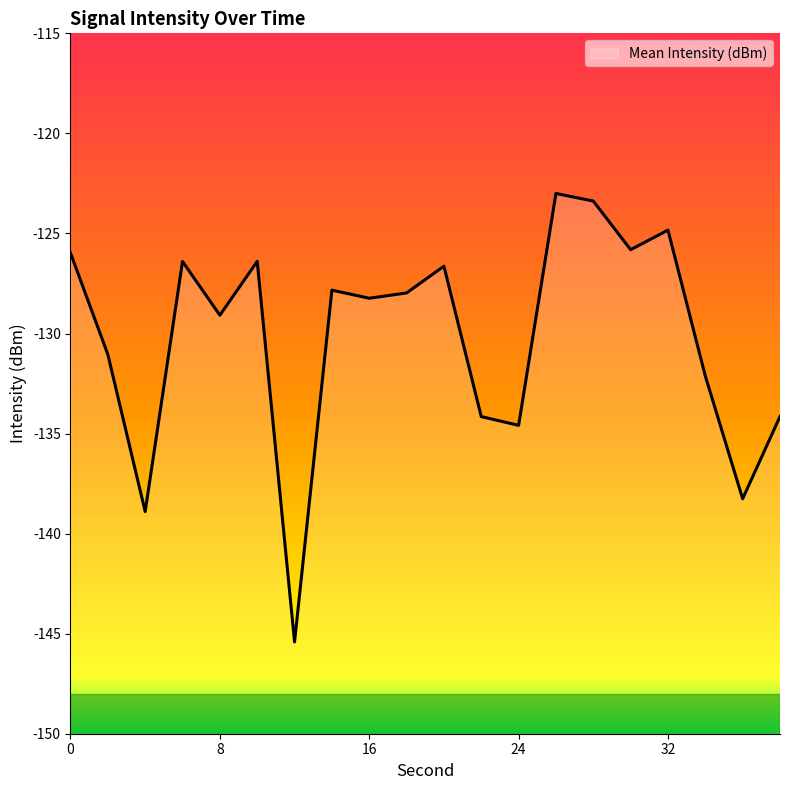

Reading left to right, extract all data points from this chart.

-126.0	-131.0	-138.9	-126.4	-129.1	-126.4	-145.4	-127.8	-128.2	-128.0	-126.6	-134.2	-134.6	-123.0	-123.4	-125.8	-124.8	-132.1	-138.3	-134.2